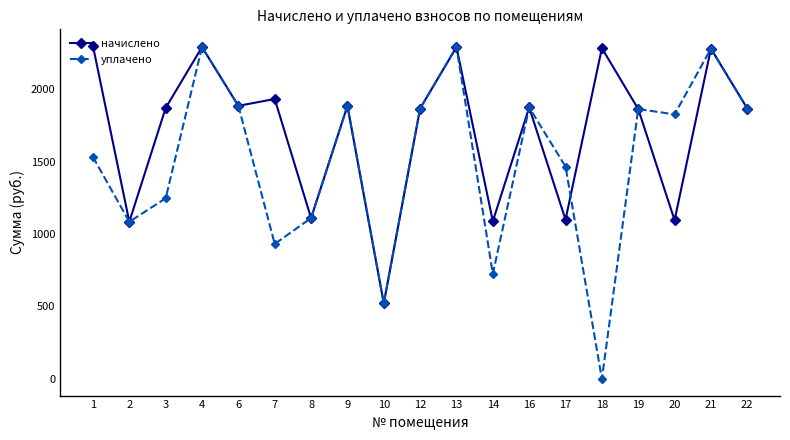

Rank the series at 7 from highest to lowest value.

начислено, уплачено